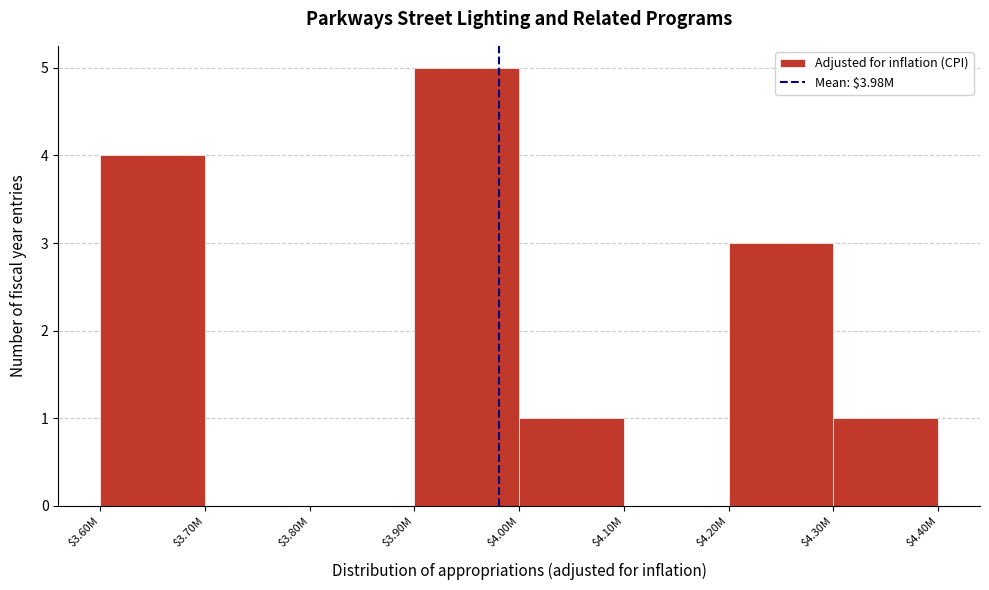

What is the greatest value displayed?

5